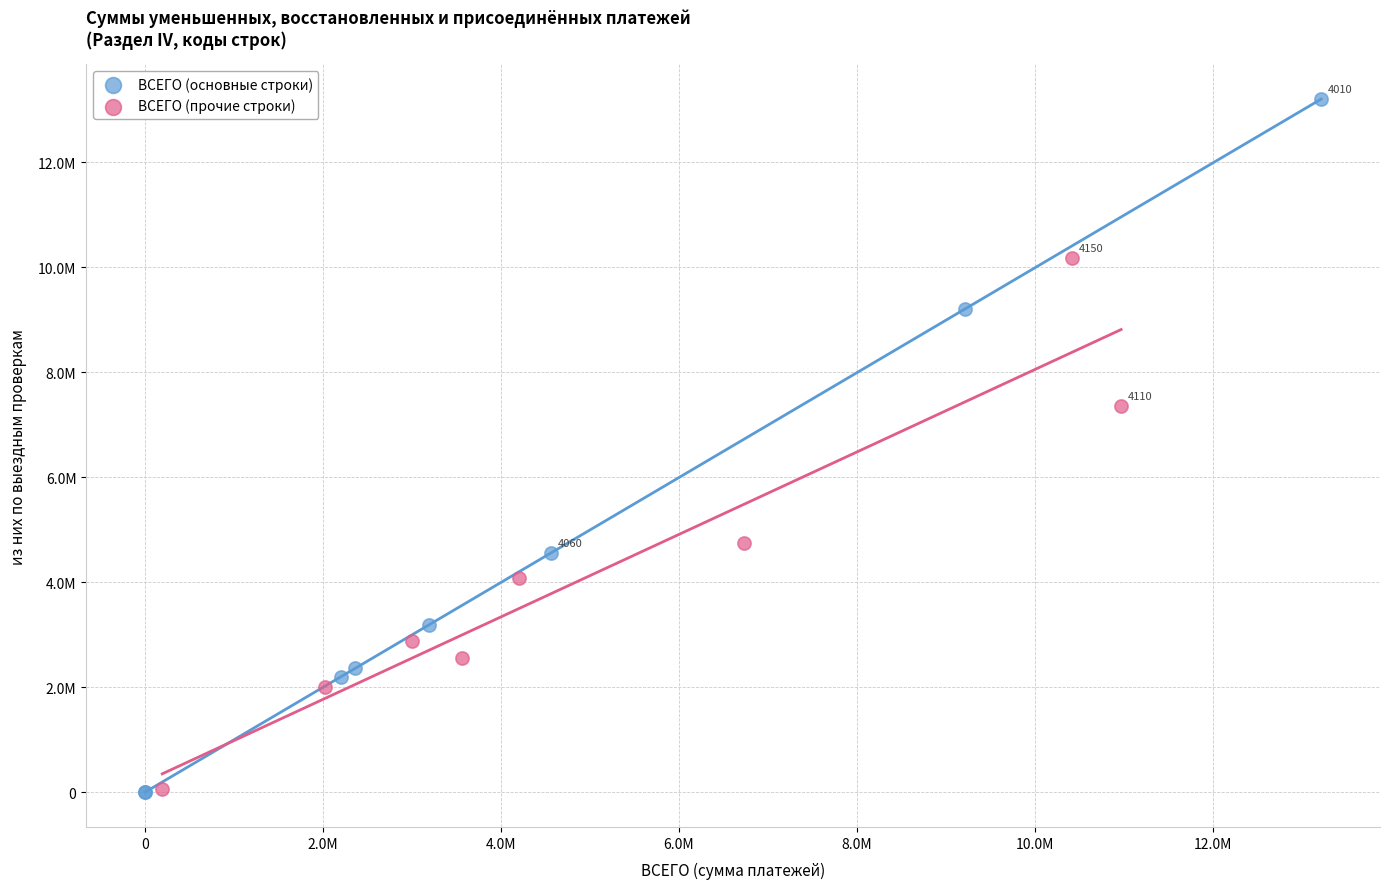

Which series has the widest spread of Y values?

ВСЕГО (основные строки)